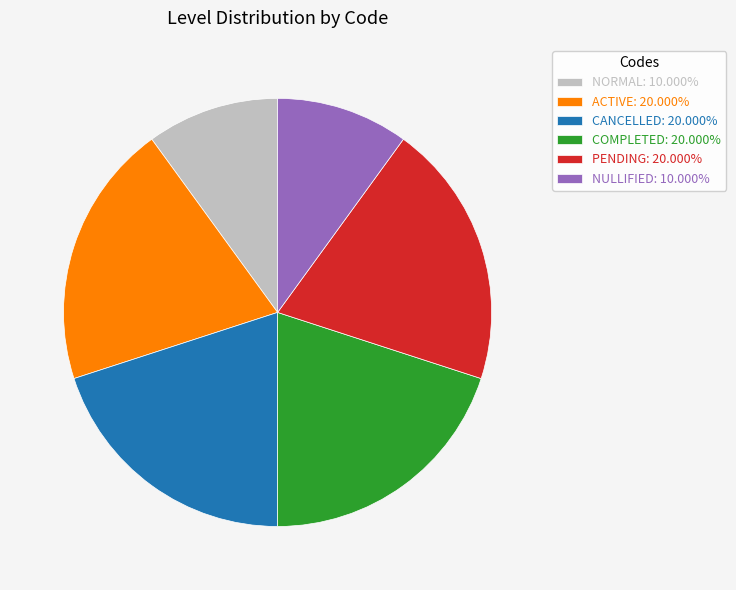

True or false: PENDING accounts for 11% of the total.

False